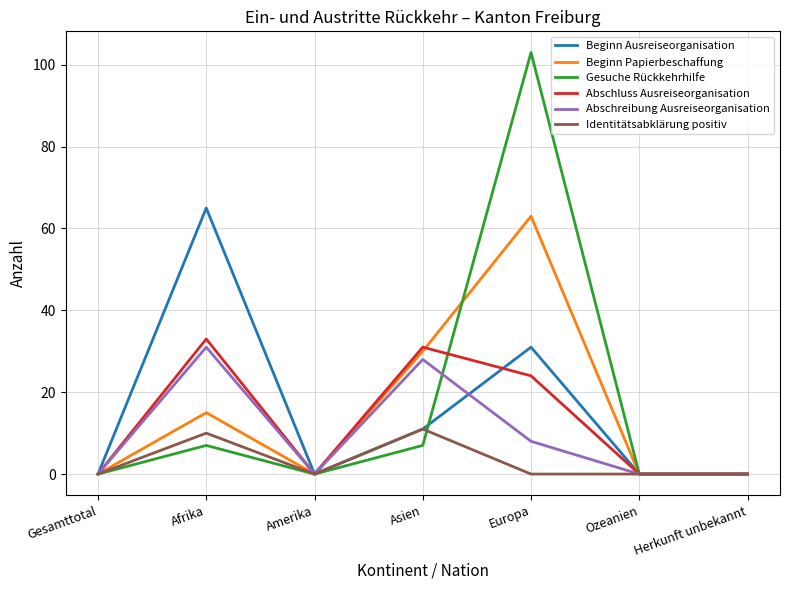

What is the maximum value for Beginn Ausreiseorganisation?

65